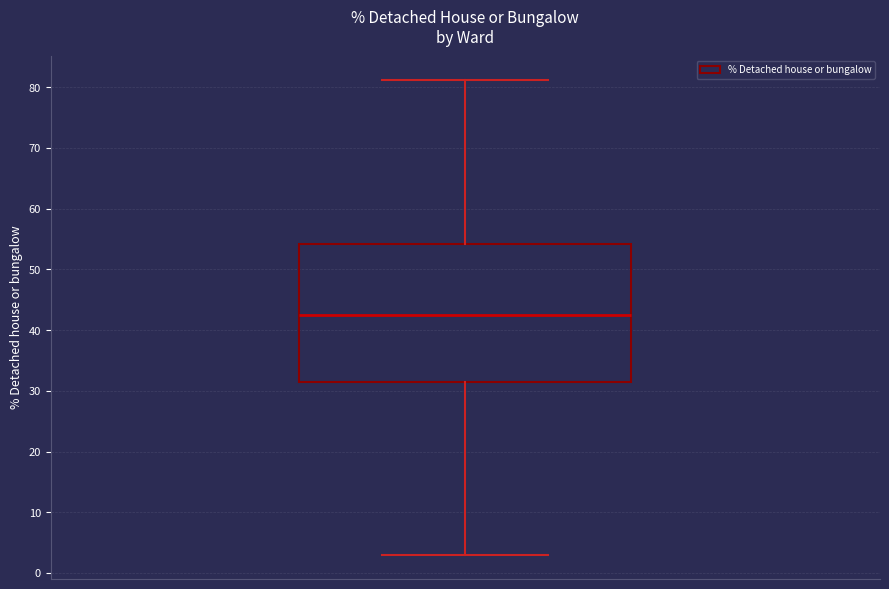

Where does the median line of the box sit on the y-axis? The values are not printed on the chart, so give them approximately, as read against the axis.

43